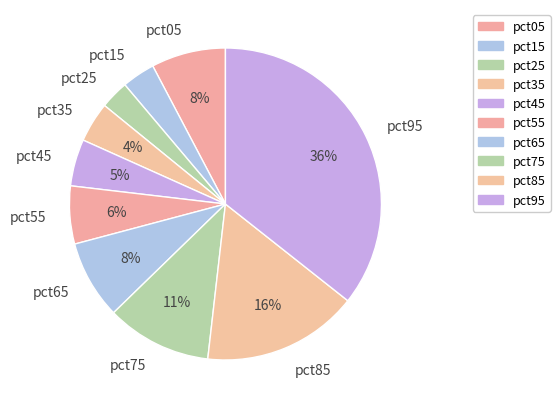

True or false: pct75 accounts for 22% of the total.

False